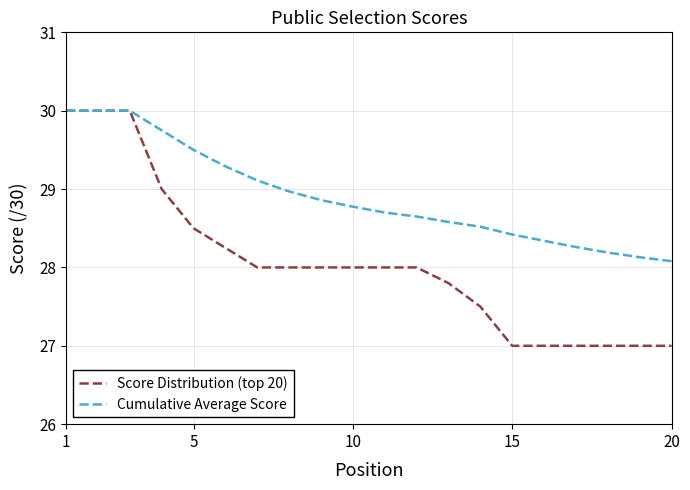

Rank the series by their average value, from highest to lowest.

Cumulative Average Score, Score Distribution (top 20)